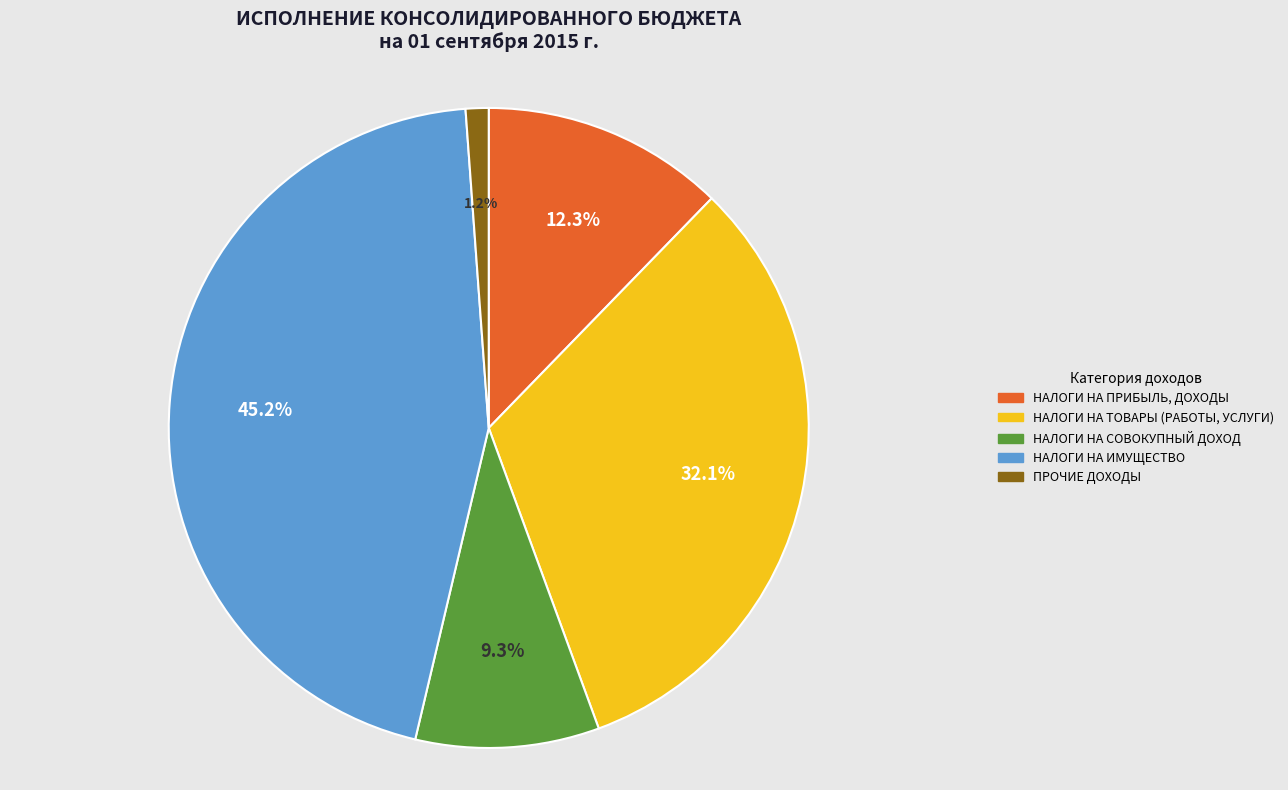

To the nearest percent, what is the difference between the НАЛОГИ НА СОВОКУПНЫЙ ДОХОД and НАЛОГИ НА ТОВАРЫ (РАБОТЫ, УСЛУГИ) slice percentages?

23%